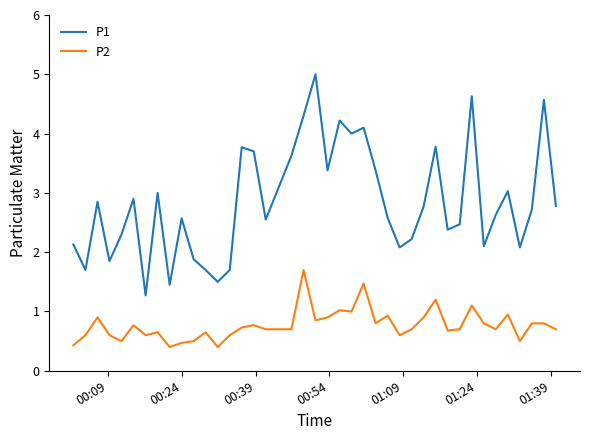

What are all the series names shown in the legend?

P1, P2